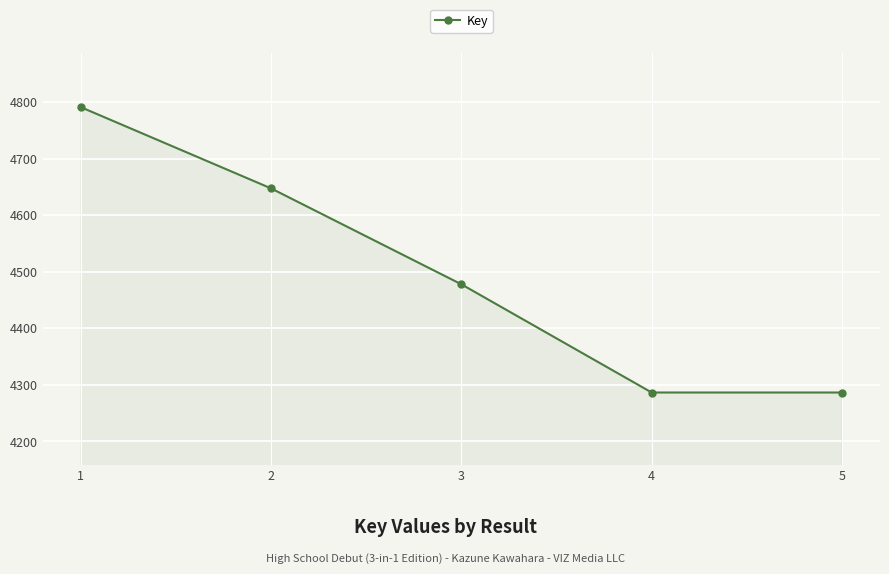

Reading right to left, extract all data points from this chart.

428641323	428641333	447777821	464739625	479107608